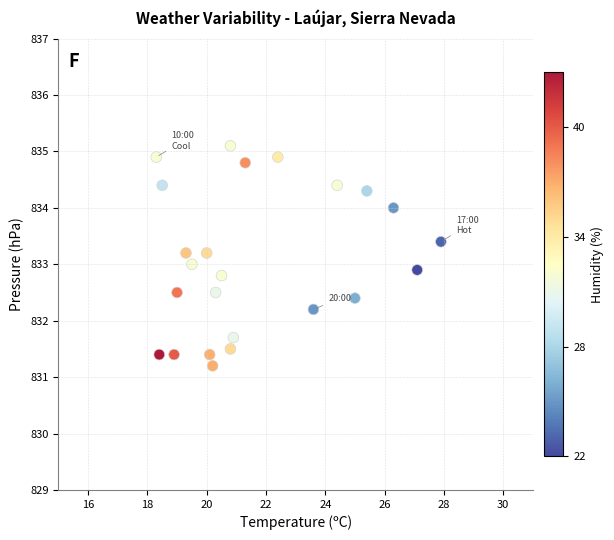

What is the range of X values (max minus min)?

9.6